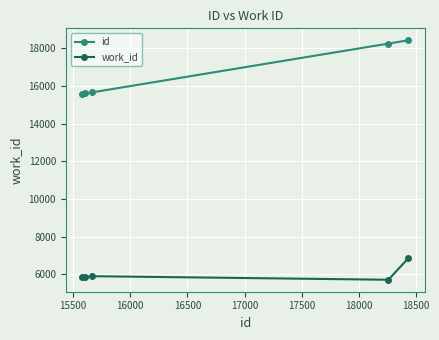

What is the highest value of the id series?

18432